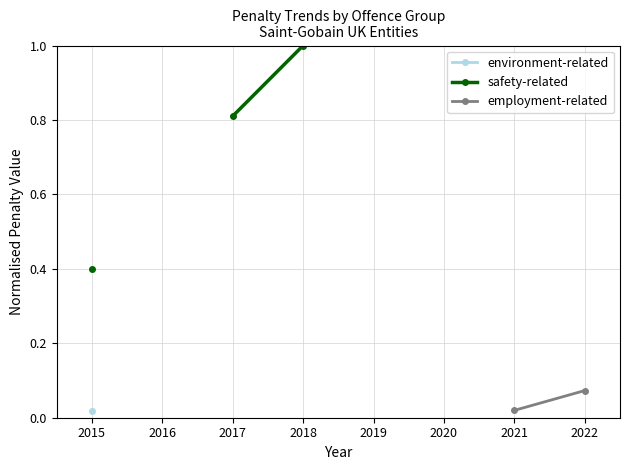

How many values in safety-related are above zero?

3